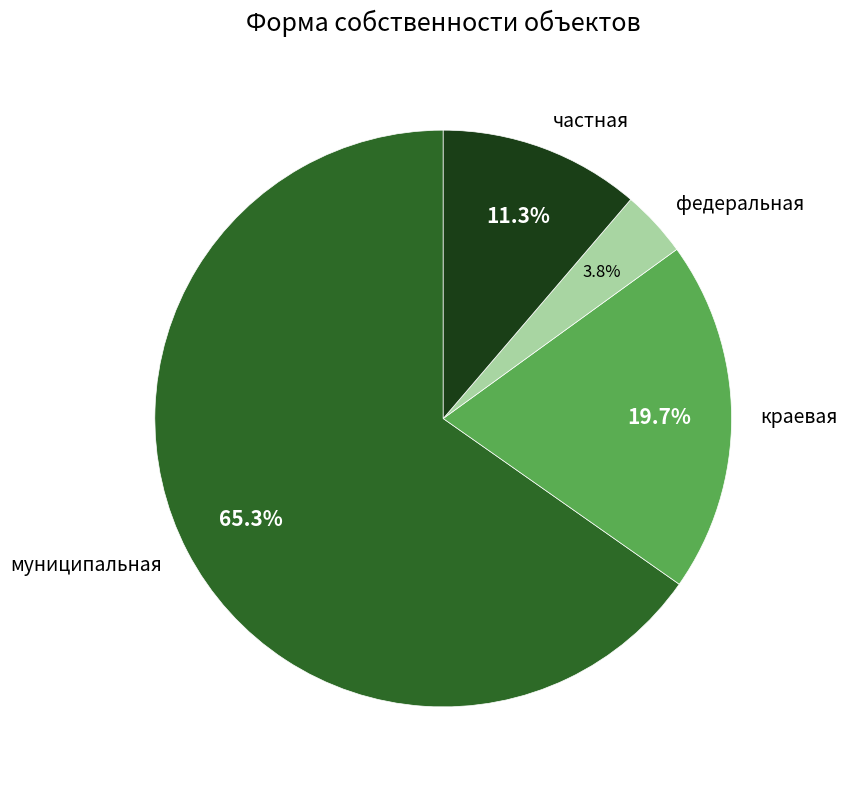

To the nearest percent, what is the average slice percentage?

25%